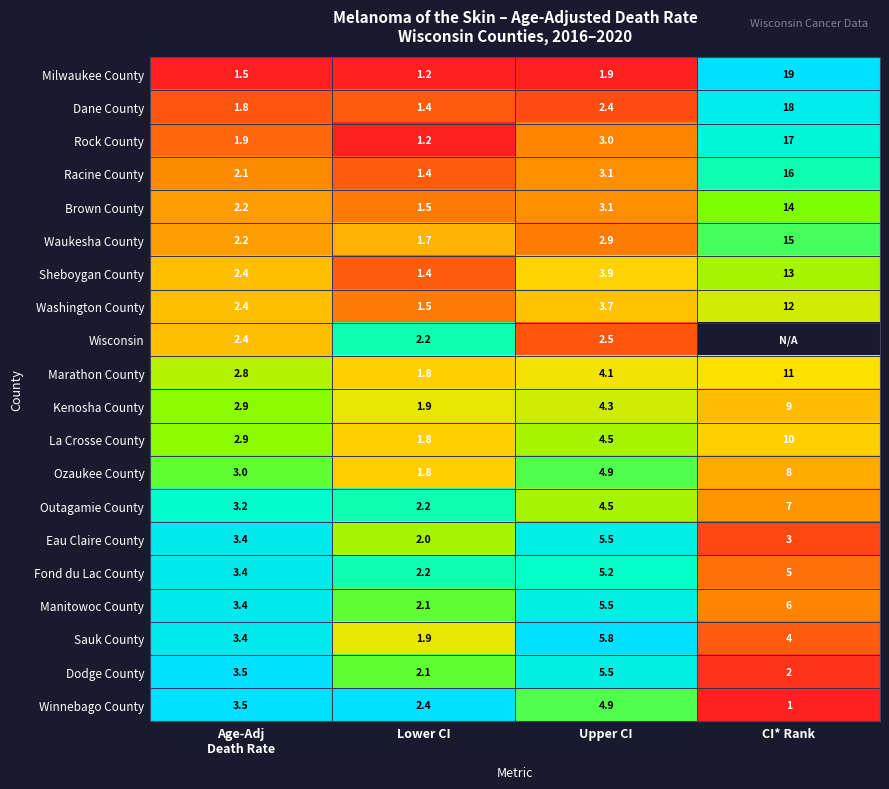

What is the difference between the maximum and minimum values in the Manitowoc County series?

3.9